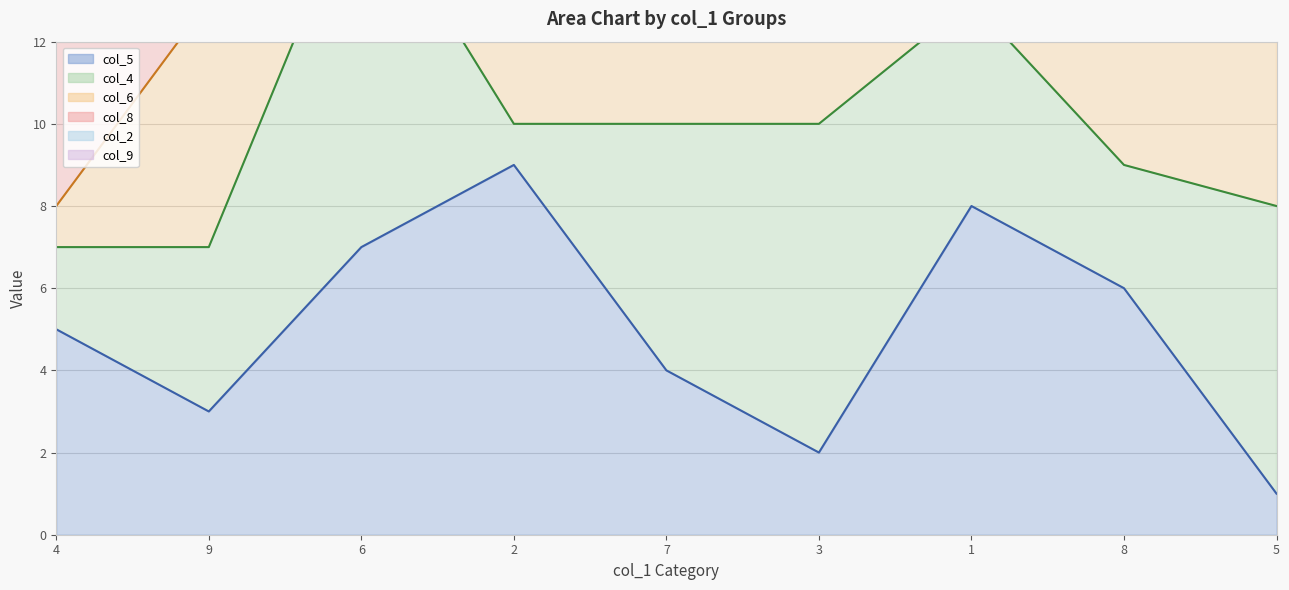

What is the value of the col_9_line point at the 3rd from the left?

33